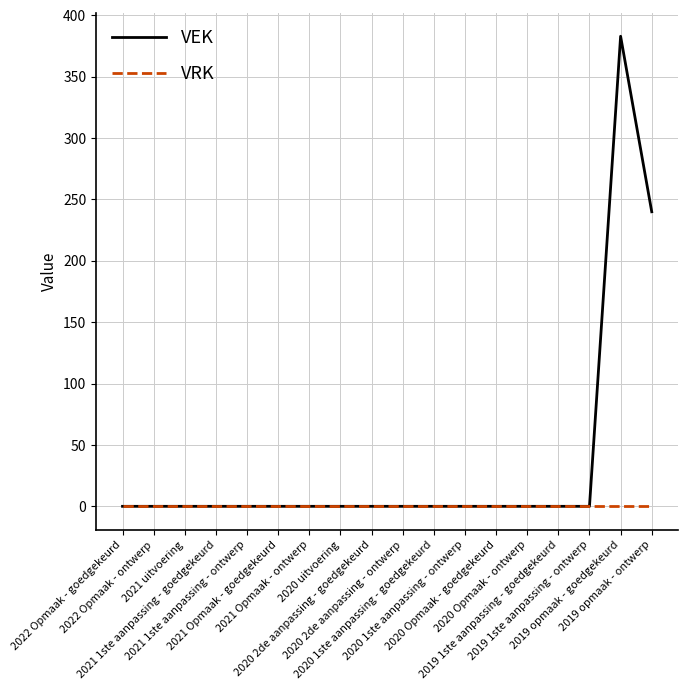

List the series in order of their peak value, highest first.

VEK, VRK